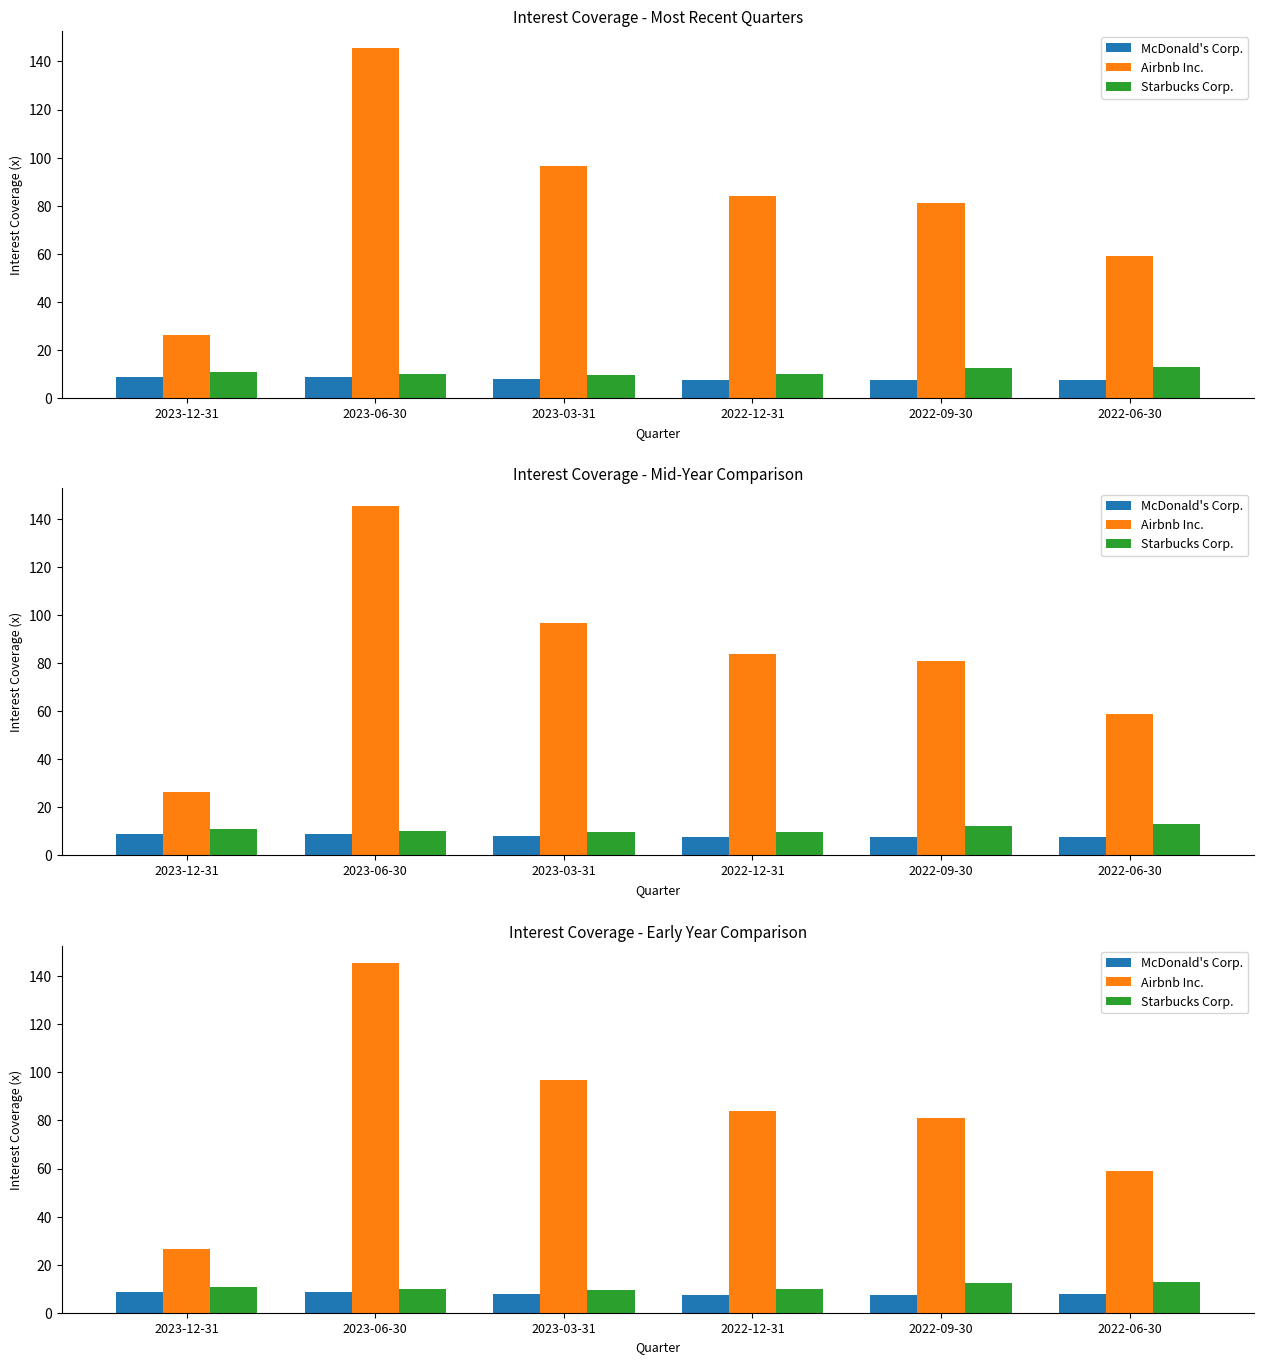

Which series has the largest total across all categories?

Airbnb Inc.